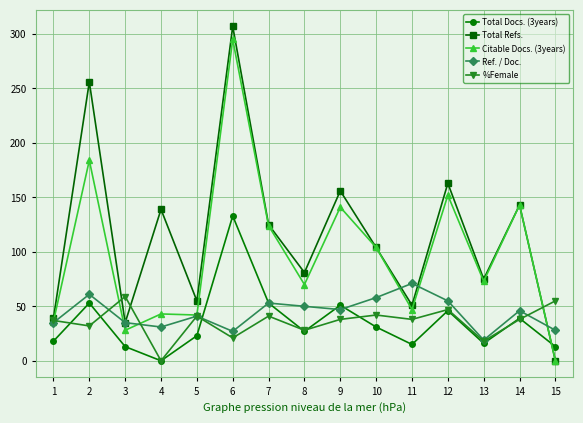

Does the chart display data point markers on the line(s)?

Yes